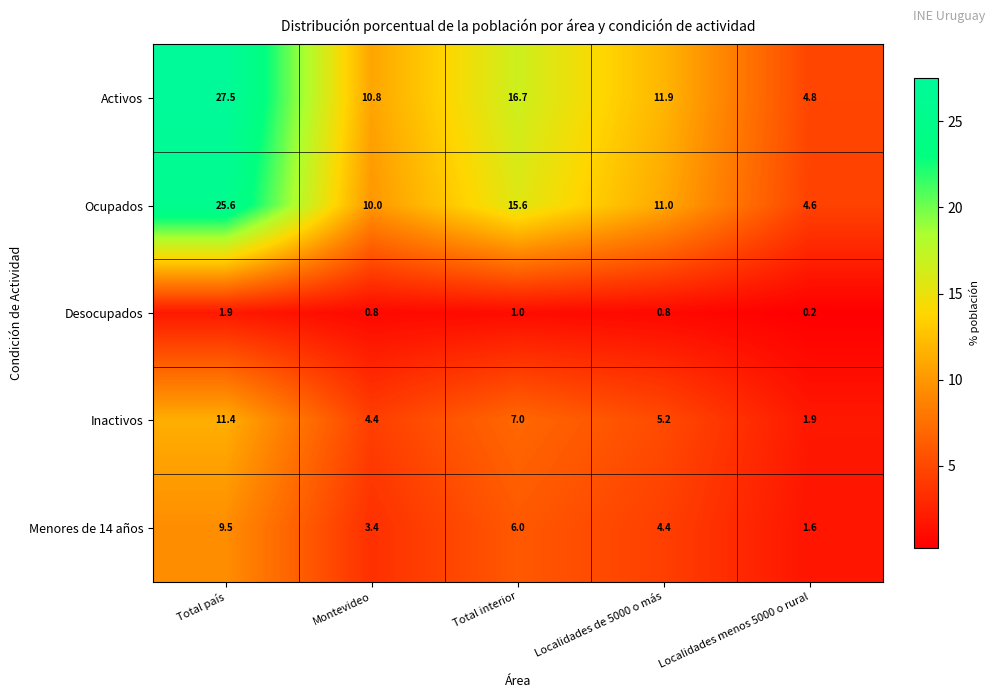

Reading left to right, what are all the values shown in this chart?

Activos: 27.5	10.8	16.7	11.9	4.8
Ocupados: 25.6	10.0	15.6	11.0	4.6
Desocupados: 1.9	0.8	1.0	0.8	0.2
Inactivos: 11.4	4.4	7.0	5.2	1.9
Menores de 14 años: 9.5	3.4	6.0	4.4	1.6